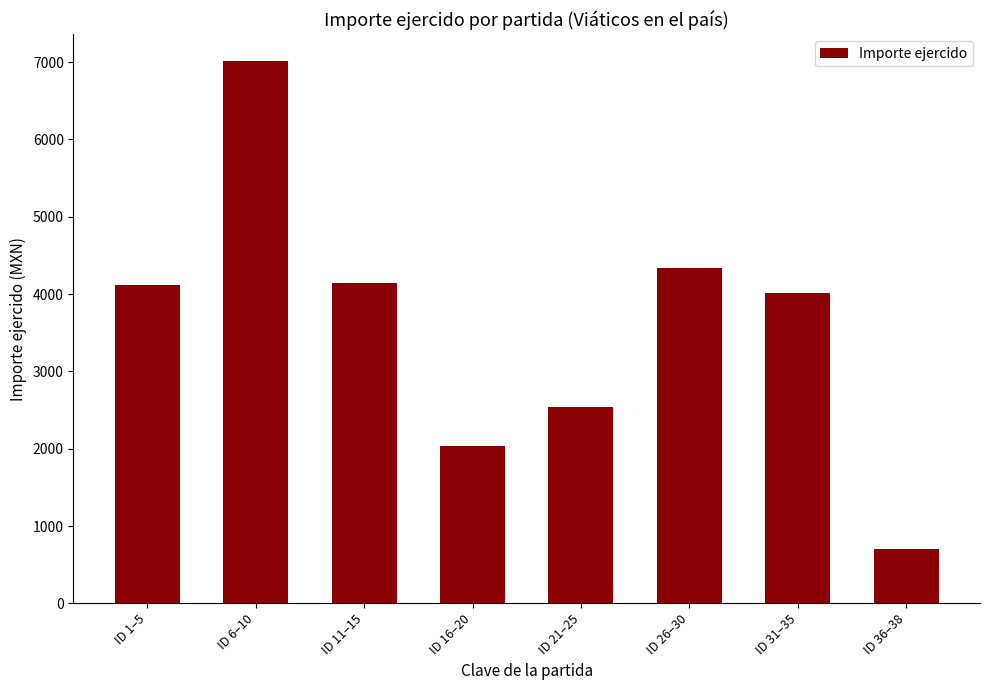

At which category does the chart reach its minimum across all series?

ID 36–38